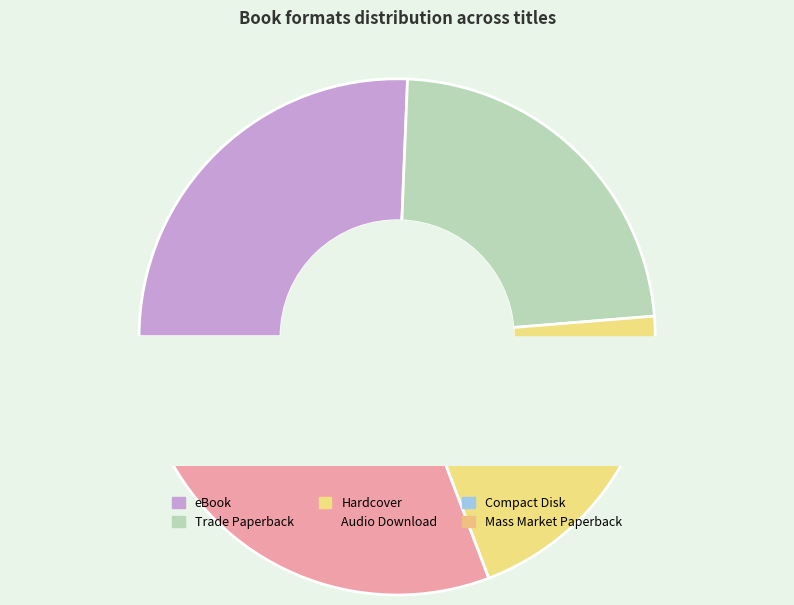

Which has a higher value, eBook or Compact Disk?

eBook